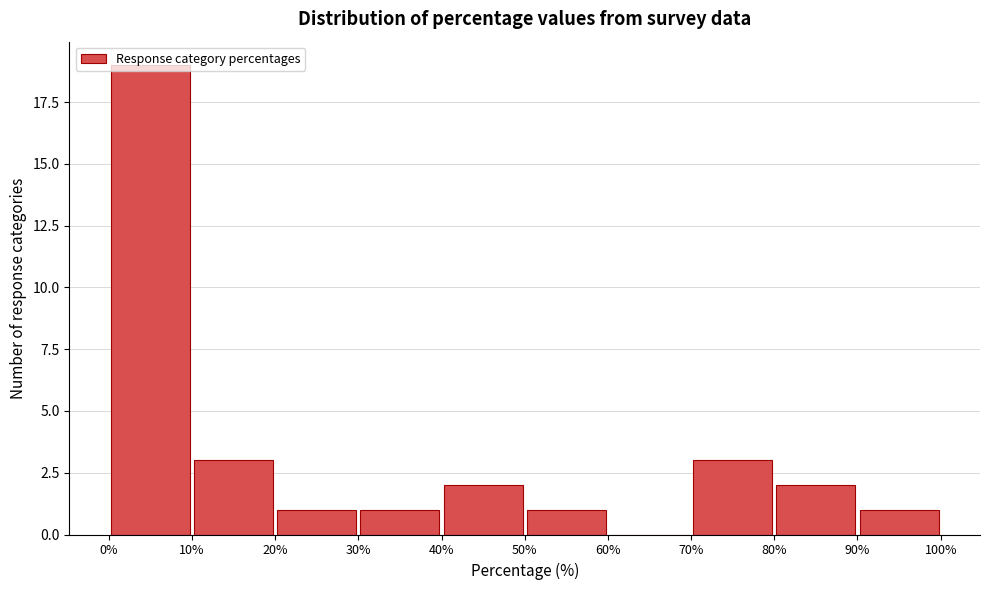

How tall is the bar that spans 30% to 40% on the x-axis? The values are not printed on the chart, so give them approximately, as read against the axis.

1